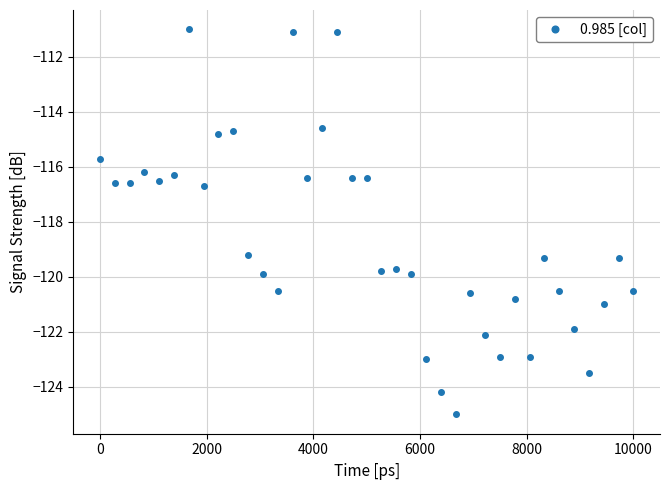

True or false: the data has more than 2 interior local peaks.

True